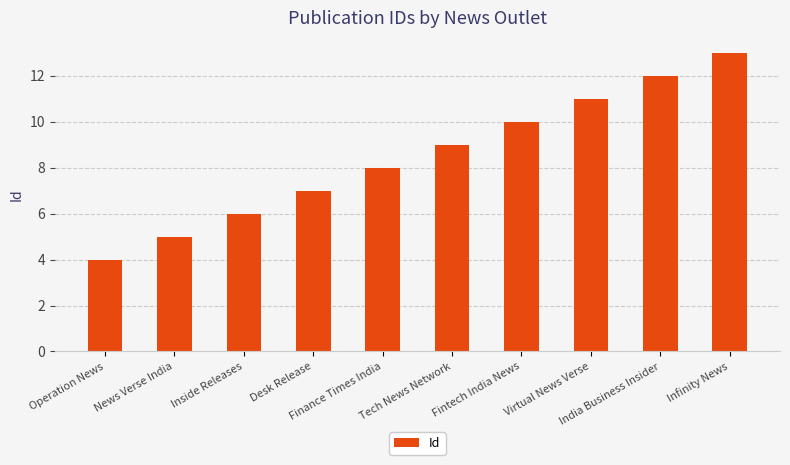

Reading left to right, what are all the values shown in this chart?

4	5	6	7	8	9	10	11	12	13